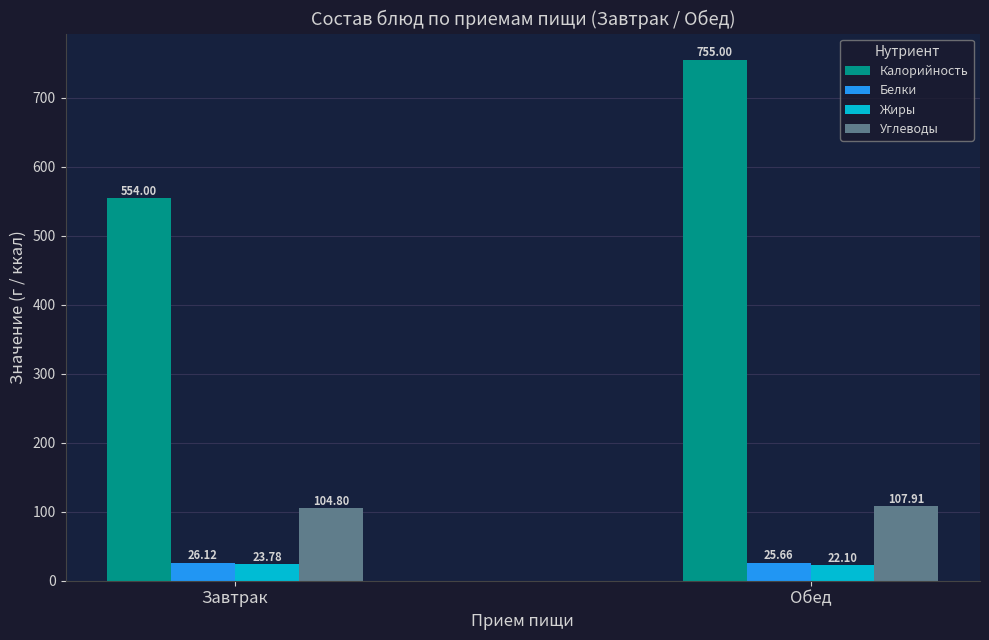

What is the lowest value of the Белки series?

25.7